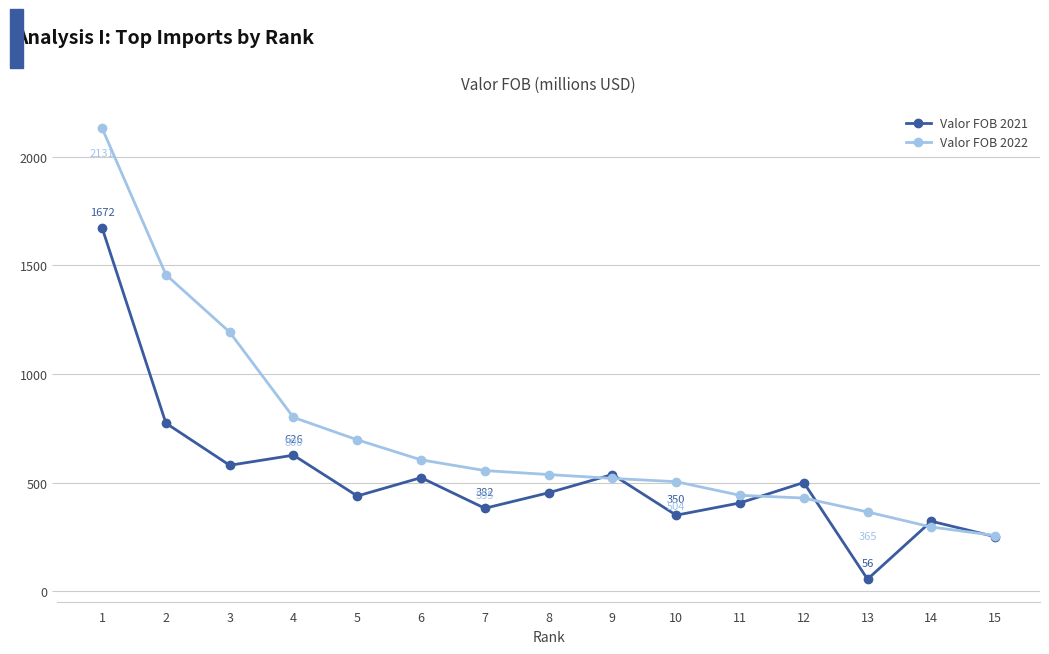

The value of Valor FOB 2022 at 6 is 604.8. True or false?

True